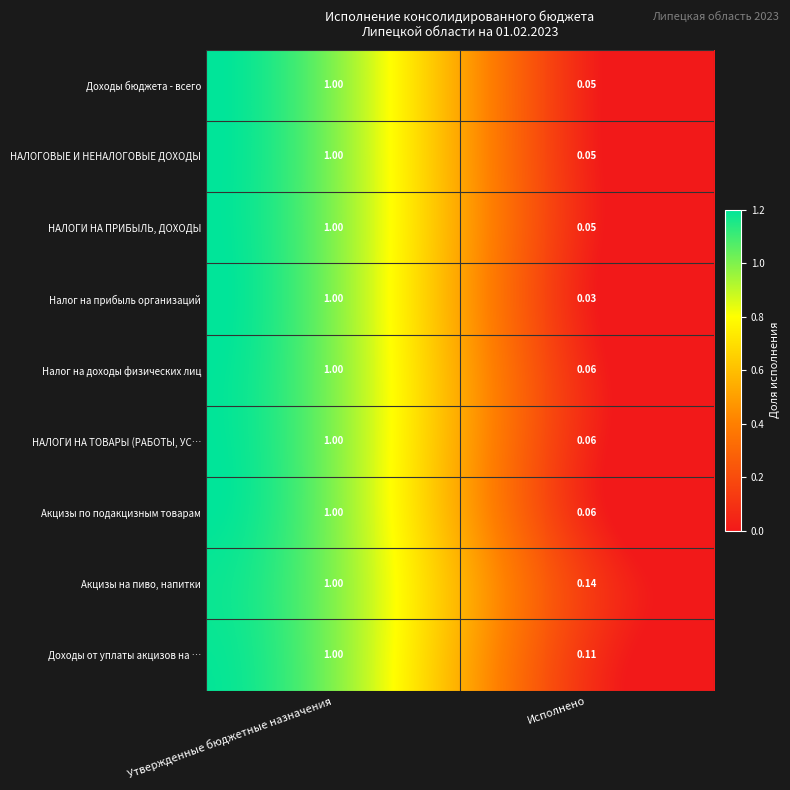

Which label corresponds to the smallest value in the chart?

Исполнено